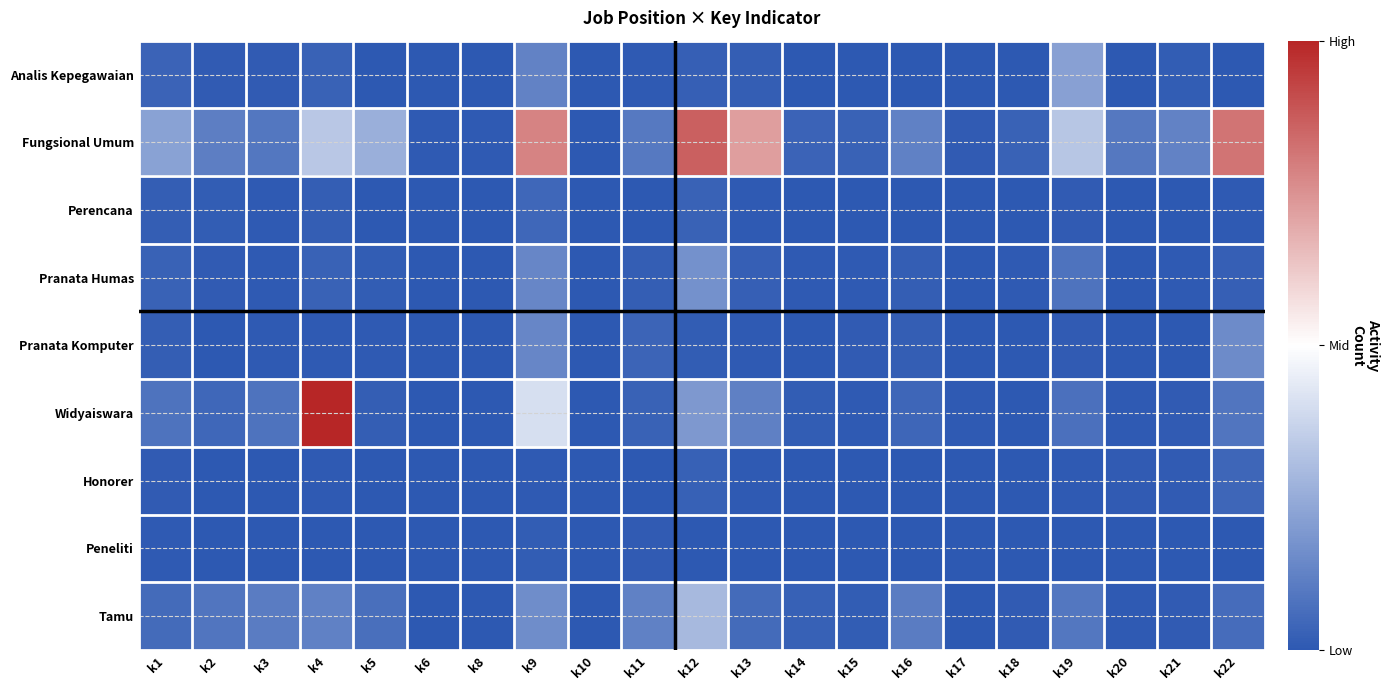

Which category has the highest value across all series?

k4